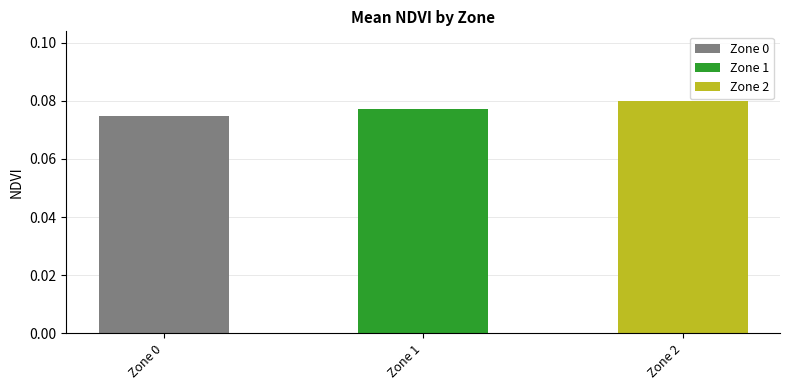

Rank the categories by value from highest to lowest.

Zone 2, Zone 1, Zone 0